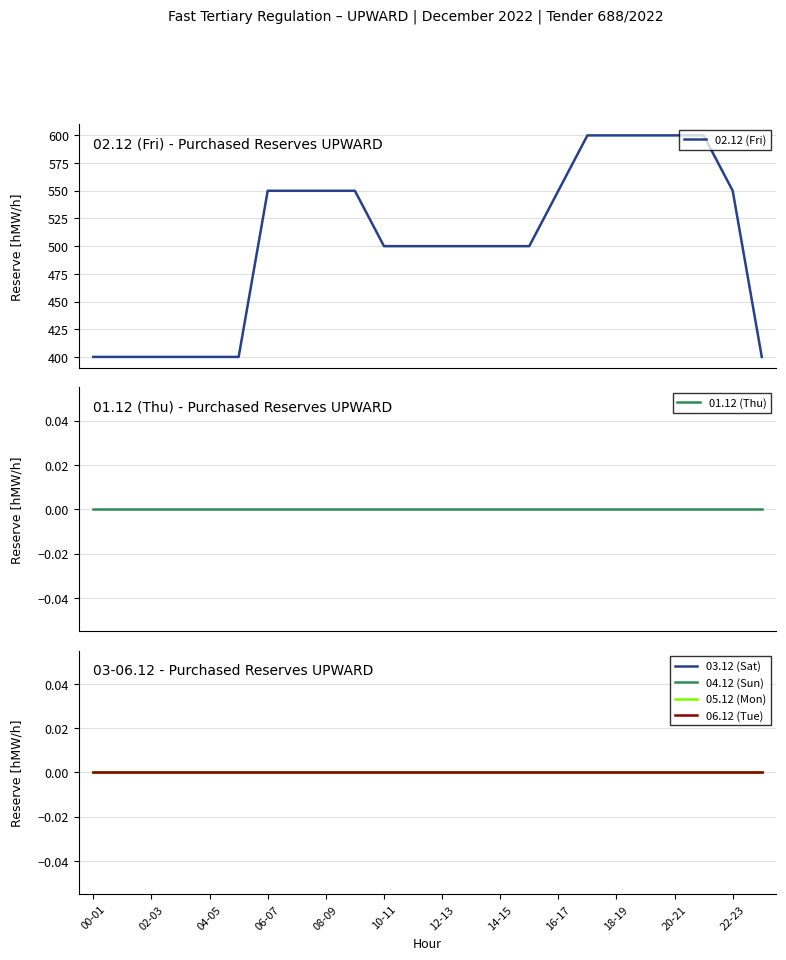

Which series changed the most between 04-05 and 20-21?

02.12 (Fri)